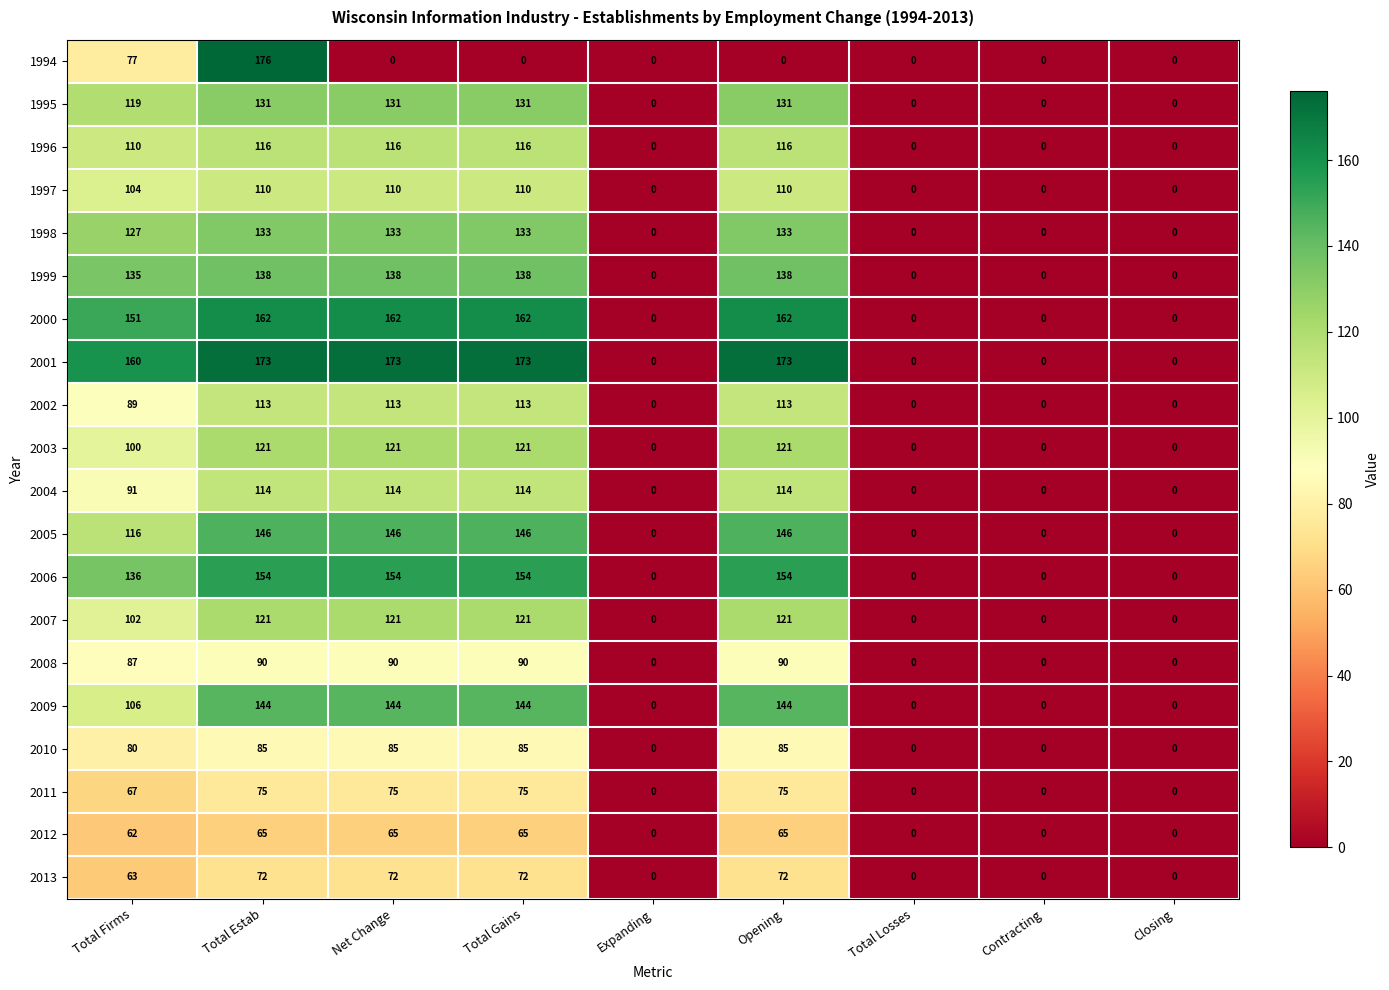

The value of 2006 at Total Estab is 33. True or false?

False